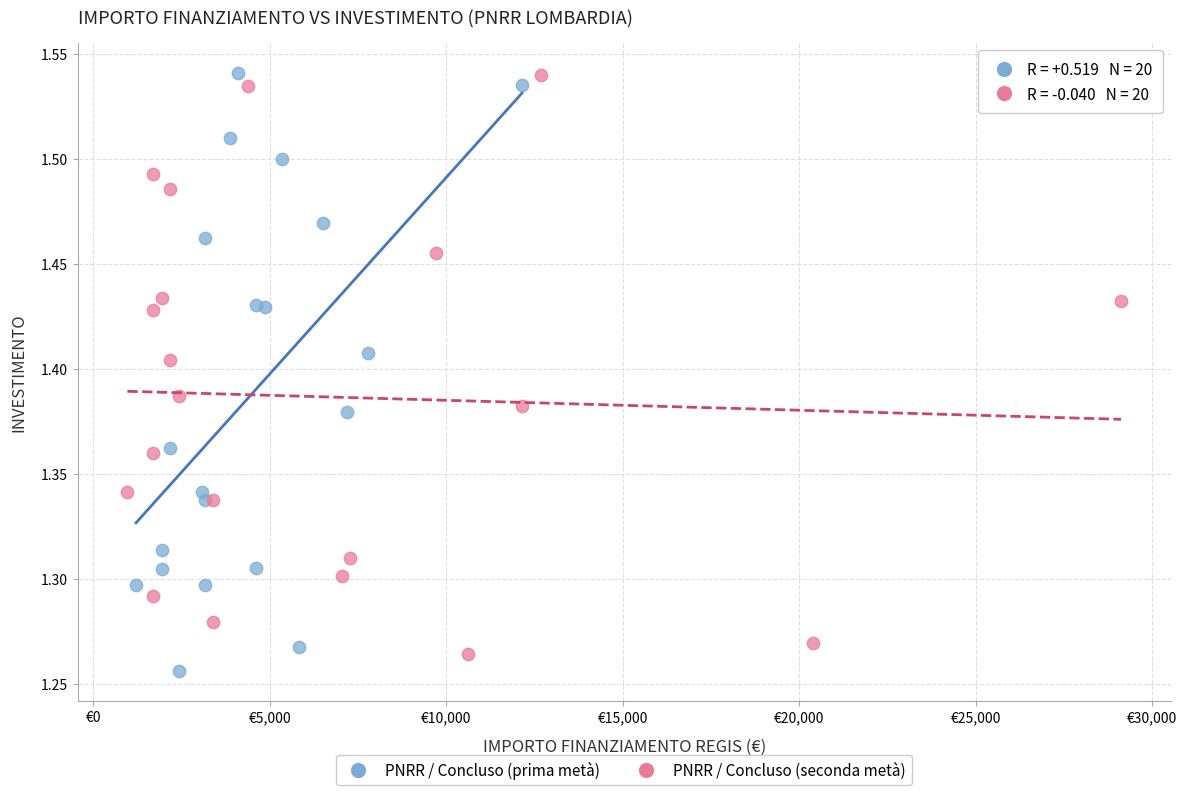

Which series contains the lowest Y value?

PNRR / Concluso (prima metà)